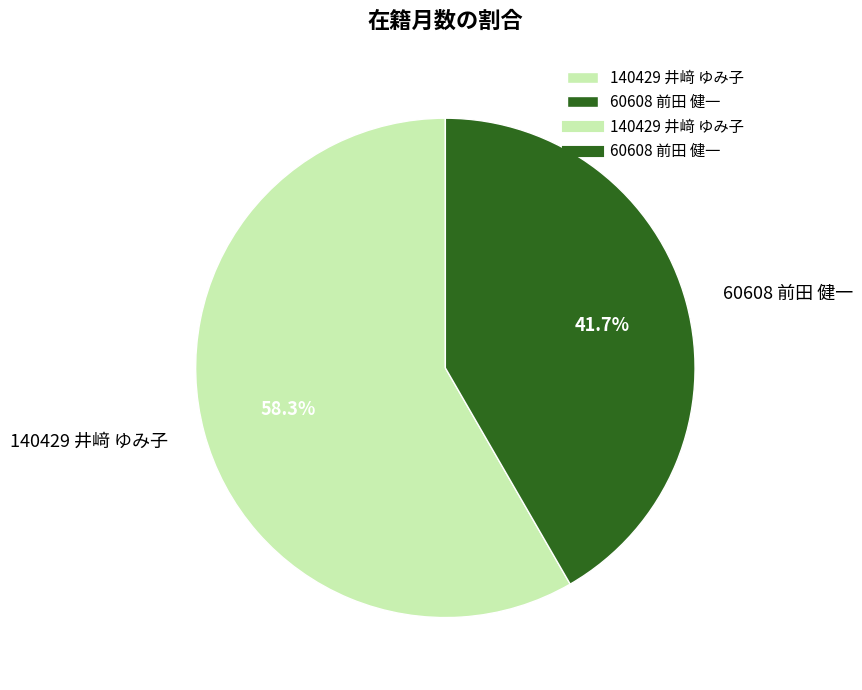

To the nearest percent, what is the difference between the largest and smallest slice percentages?

17%